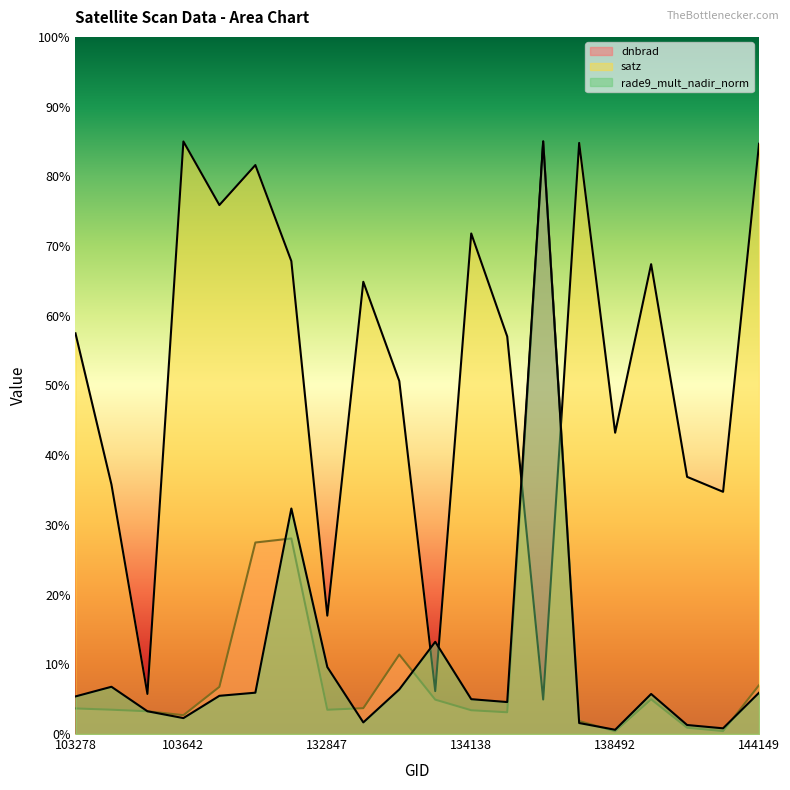

Reading left to right, what are all the values shown in this chart?

dnbrad: 3.7	3.5	3.3	2.7	6.8	27.5	28.1	3.5	3.7	11.4	4.9	3.4	3.1	85.0	1.9	0.4	5.0	0.9	0.4	7.0
satz: 57.5	35.8	5.8	85.0	75.9	81.6	67.8	17.0	64.9	50.6	6.2	71.8	57.0	4.9	84.8	43.2	67.4	36.9	34.7	84.7
rade9_mult_nadir_norm: 5.4	6.8	3.3	2.3	5.5	5.9	32.4	9.6	1.7	6.4	13.2	5.0	4.6	85.0	1.6	0.6	5.7	1.3	0.8	5.9